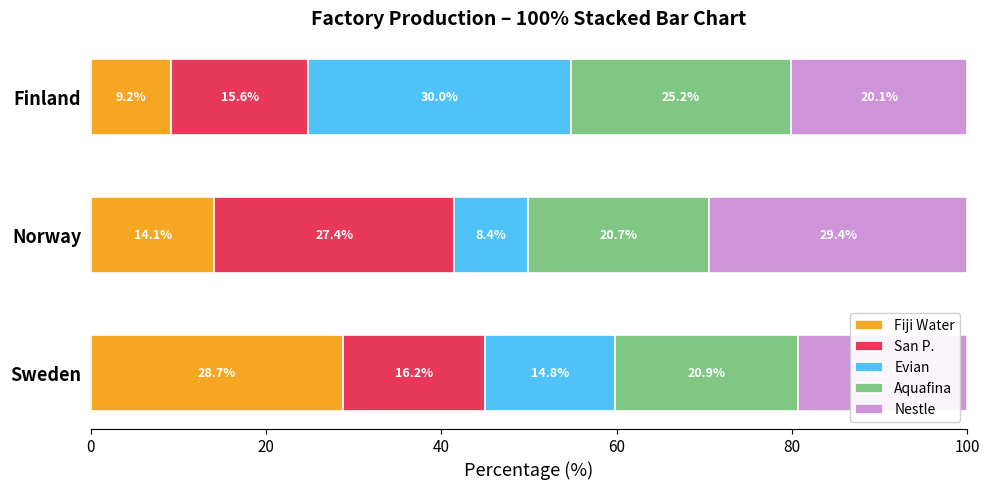

What is the total value across all series at Norway?

100.0